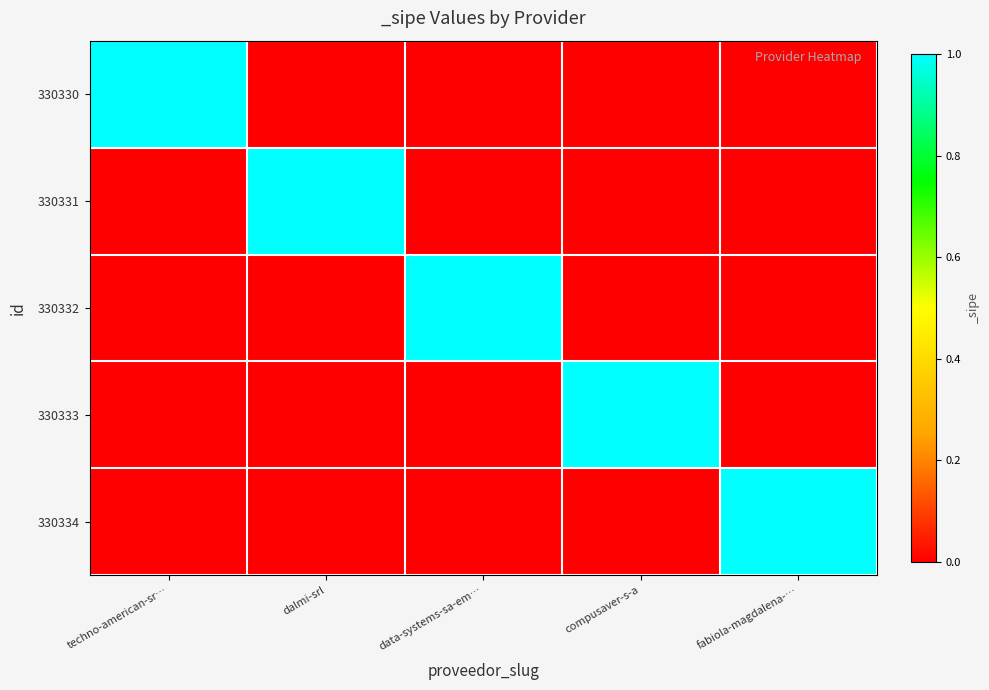

Which category has the highest value across all series?

techno-american-sr…